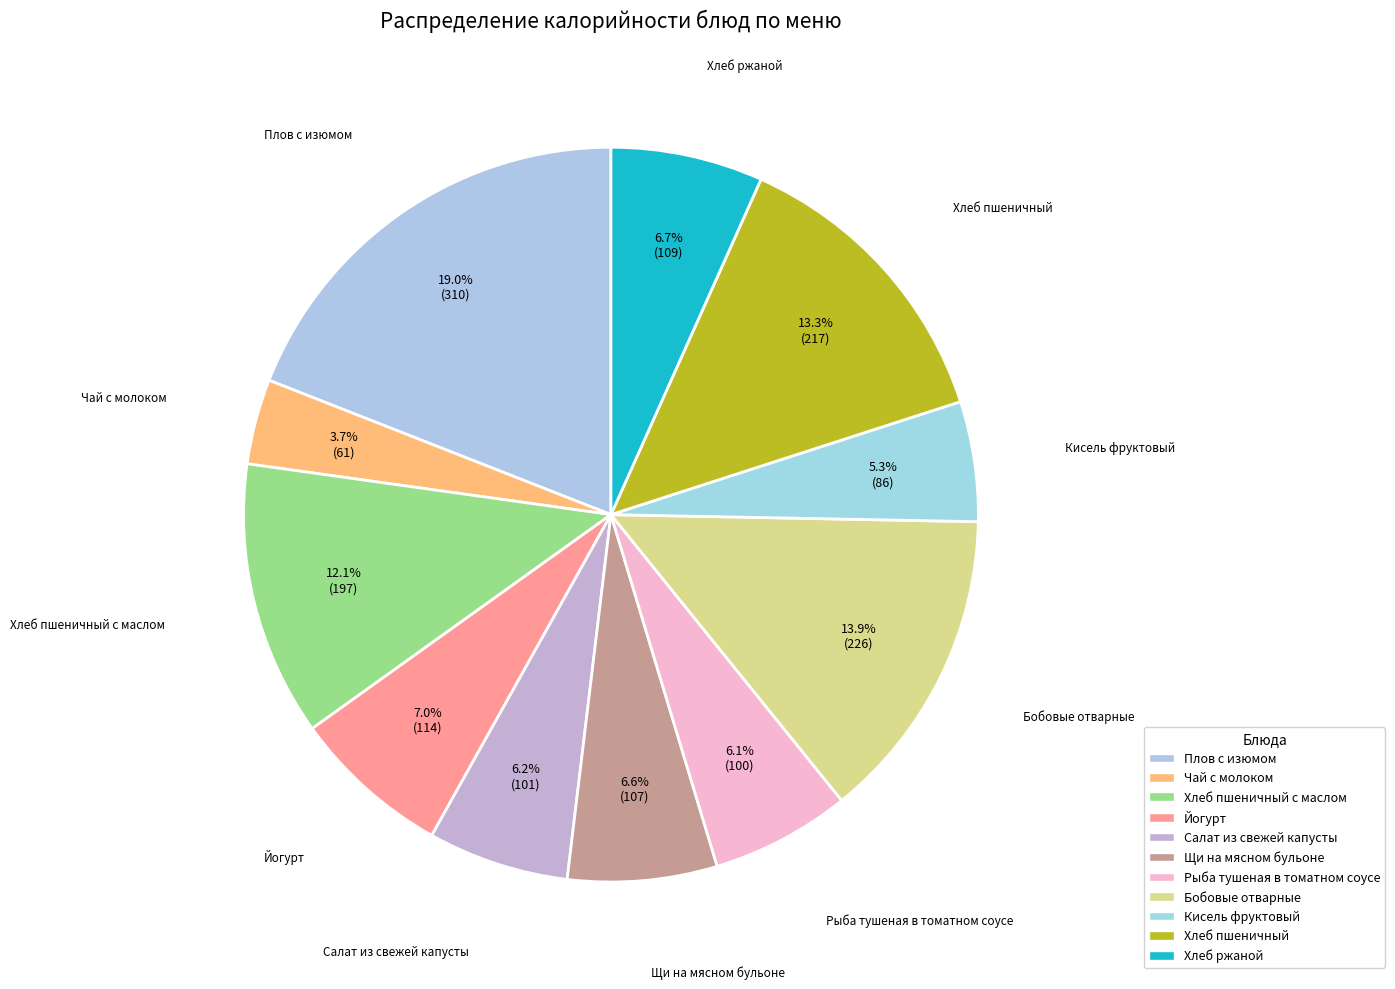

Rank the categories by value from lowest to highest.

Чай с молоком, Кисель фруктовый, Рыба тушеная в томатном соусе, Салат из свежей капусты, Щи на мясном бульоне, Хлеб ржаной, Йогурт, Хлеб пшеничный с маслом, Хлеб пшеничный, Бобовые отварные, Плов с изюмом